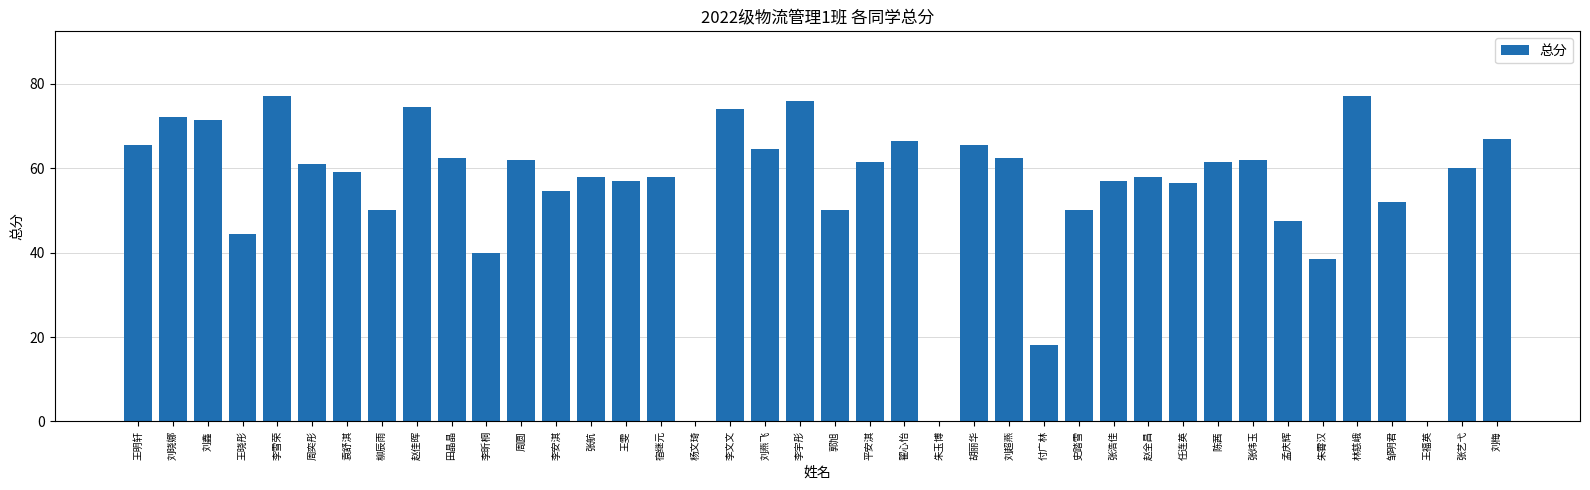

Is it true that the value at 李昕桐 is 12.5?

False